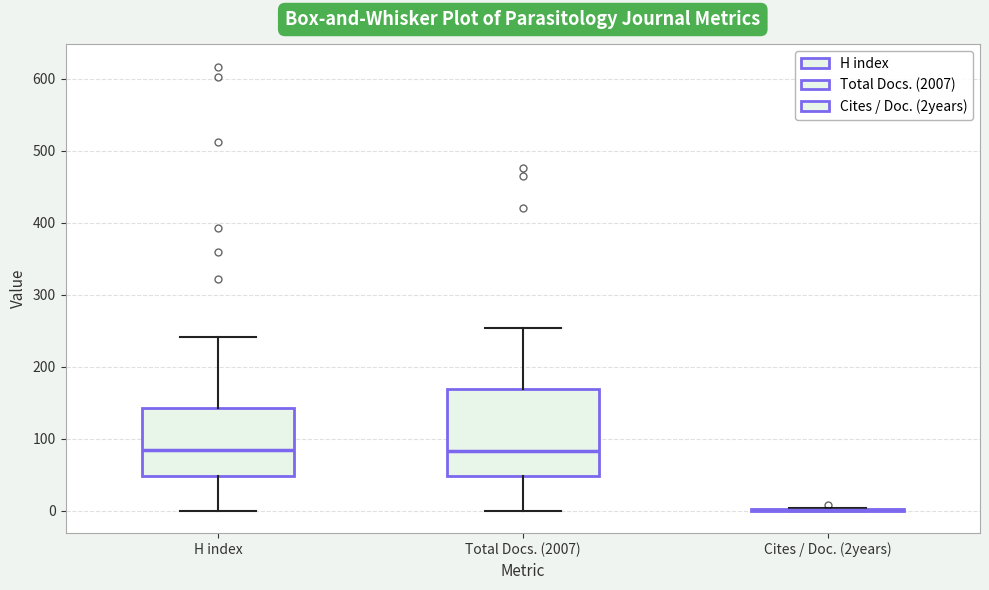

Comparing the boxes themselves (not the whiskers), which one is the tallest?

Total Docs. (2007)